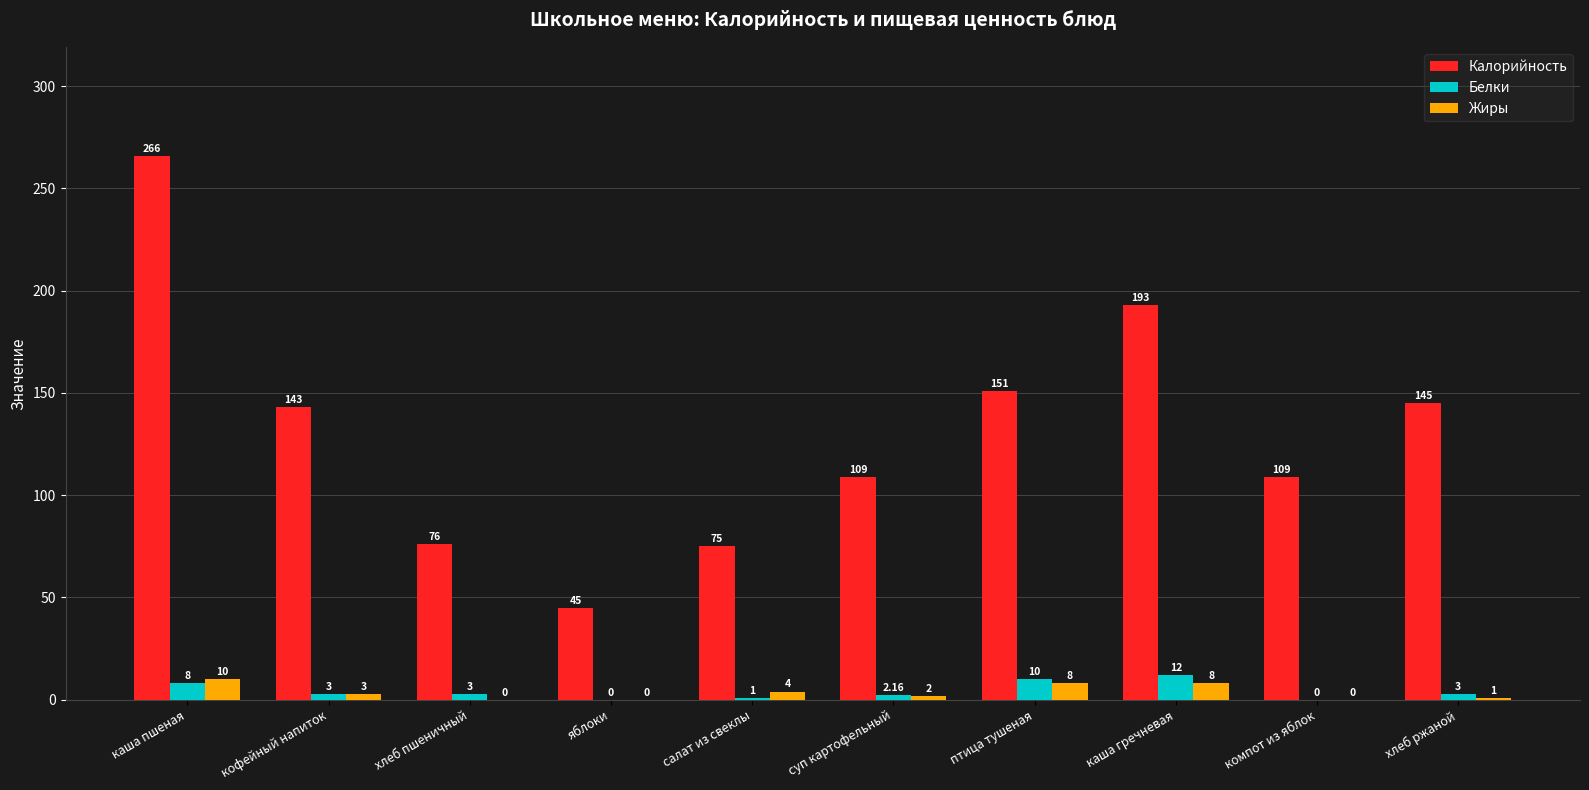

Is the value of Белки at хлеб пшеничный greater than the value of Жиры at птица тушеная?

No